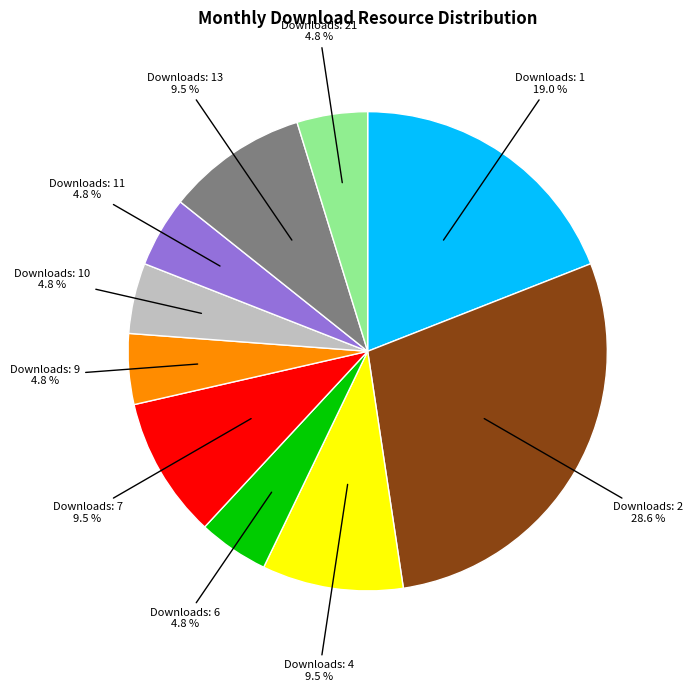

Is there any slice that represents more than half of the pie?

No